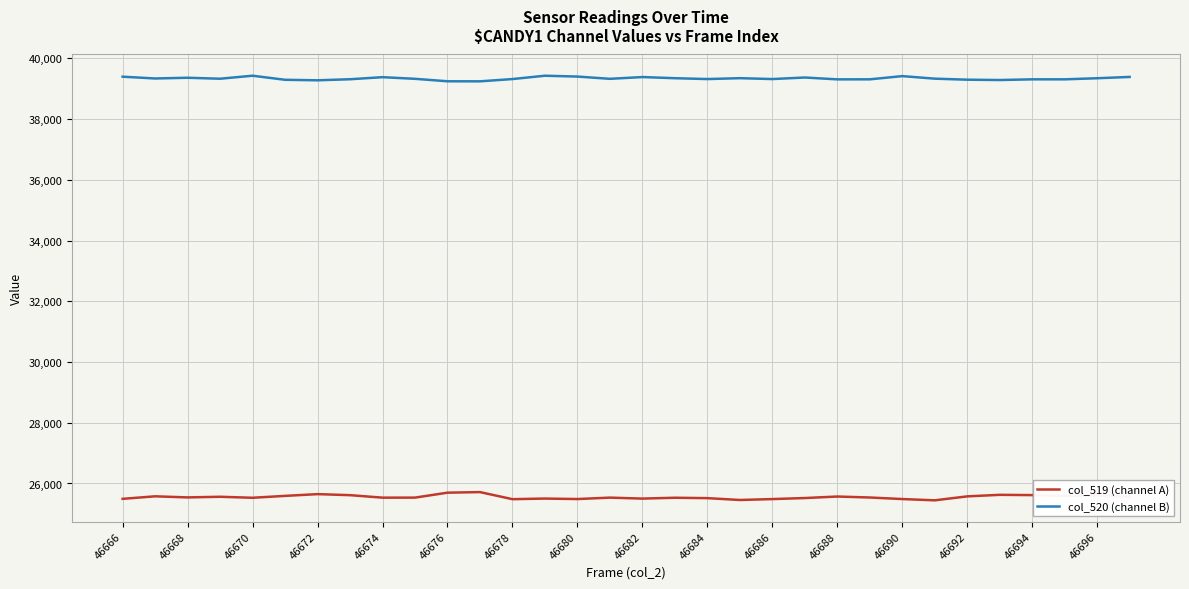

What is the minimum value for col_520 (channel B)?

39243